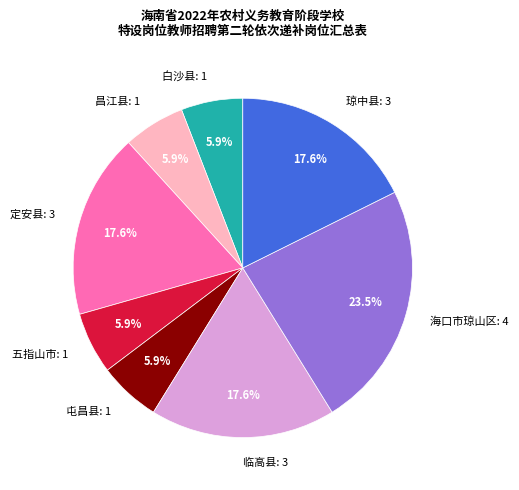

The 屯昌县 slice represents 6% of the pie. True or false?

True